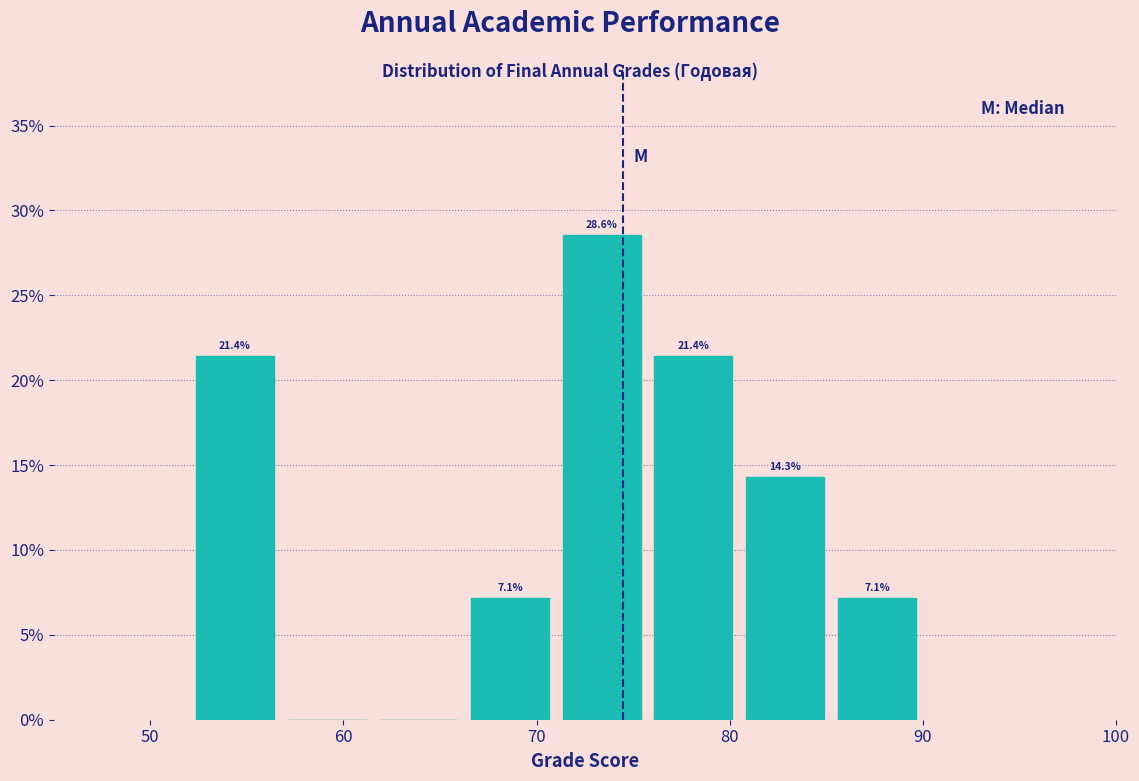

Over which range of the x-axis is the bar tallest?

71 to 76